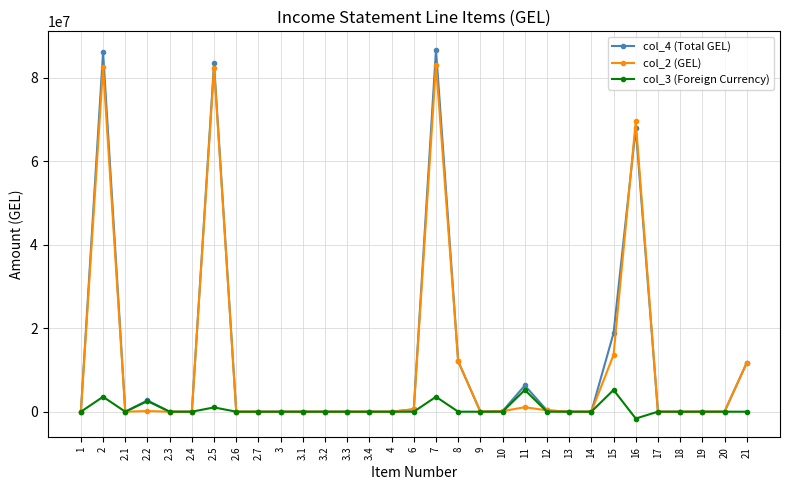

What is the value of the col_3 (Foreign Currency) point at the 2nd from the left?

3573628.1